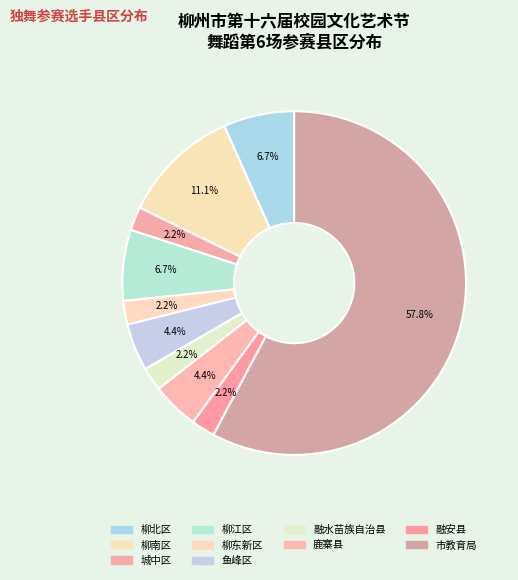

Count the number of slices in the pie.

10